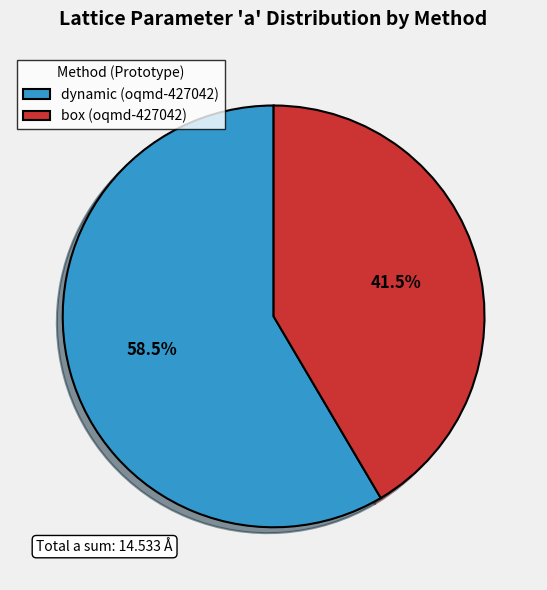

To the nearest percent, what is the difference between the largest and smallest slice percentages?

17%